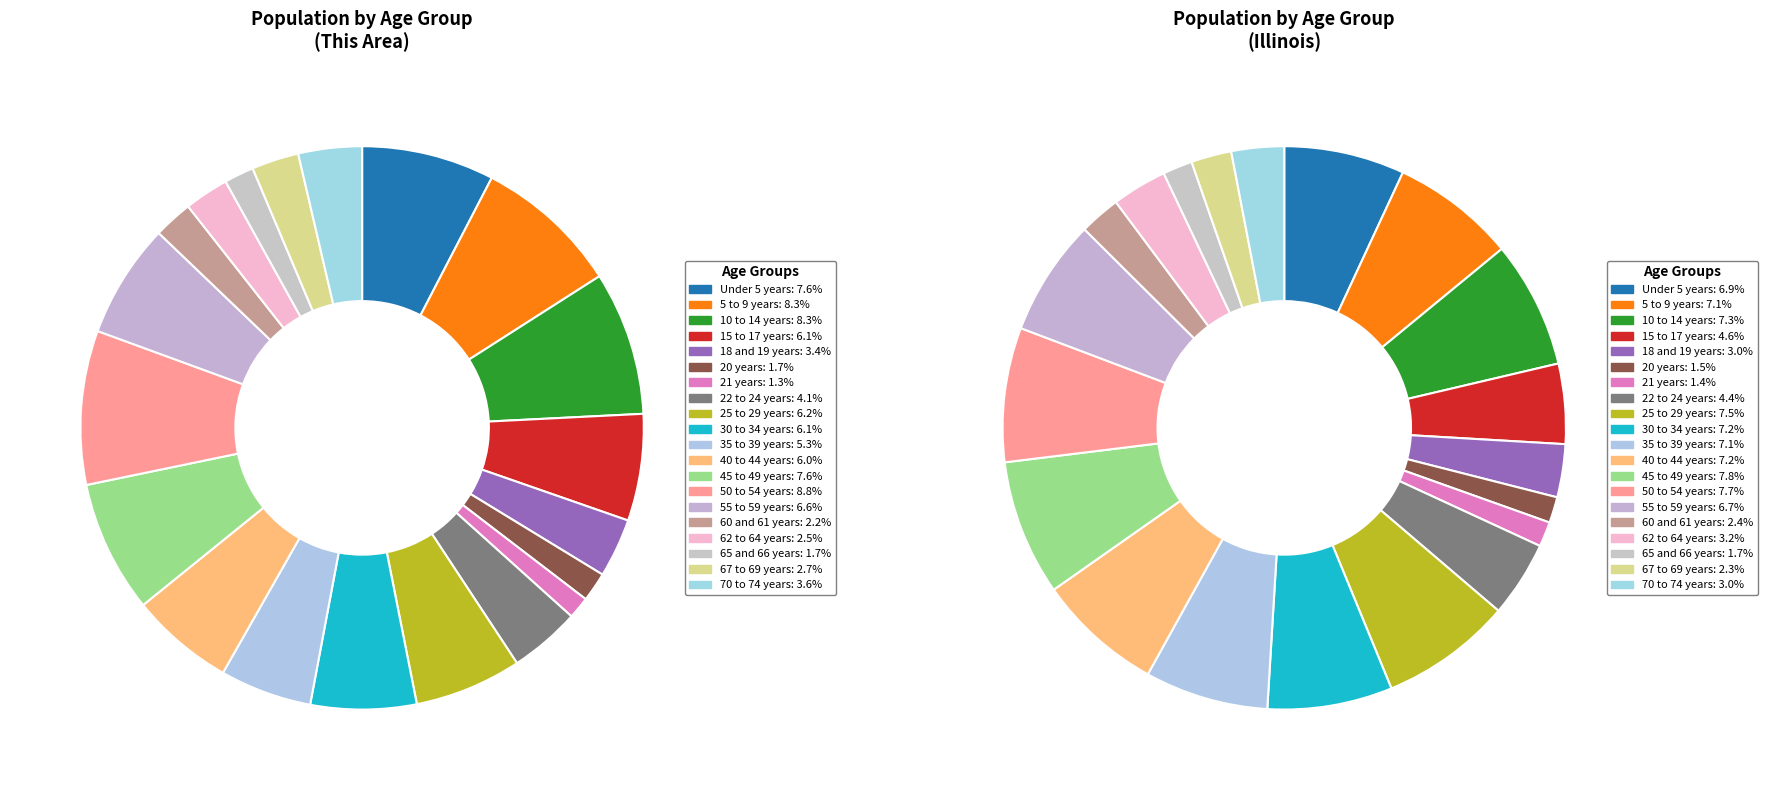

To the nearest percent, what is the difference between the 18 and 19 years and 35 to 39 years slice percentages?

2%